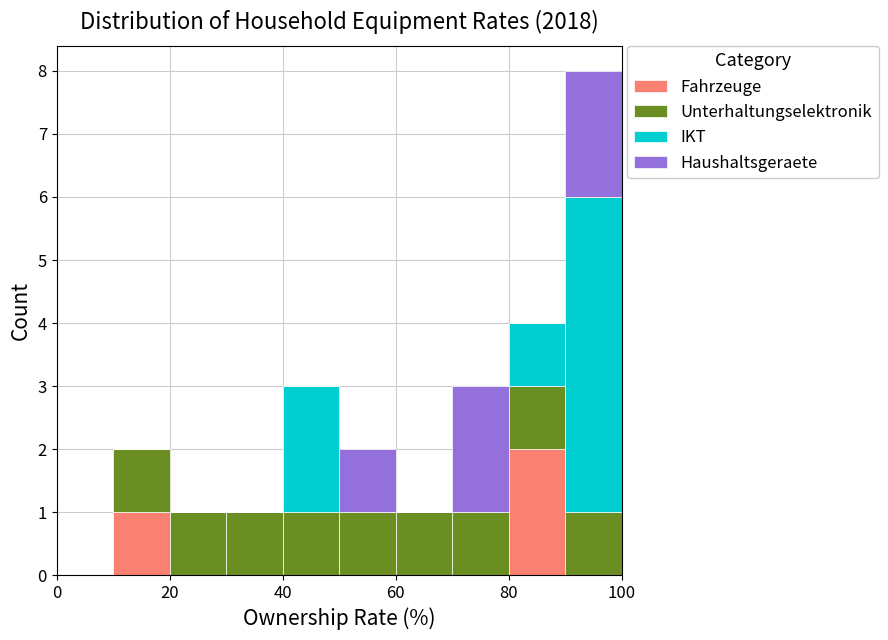

Which range on the x-axis has the tallest stacked bar (by total height)?

90 to 100